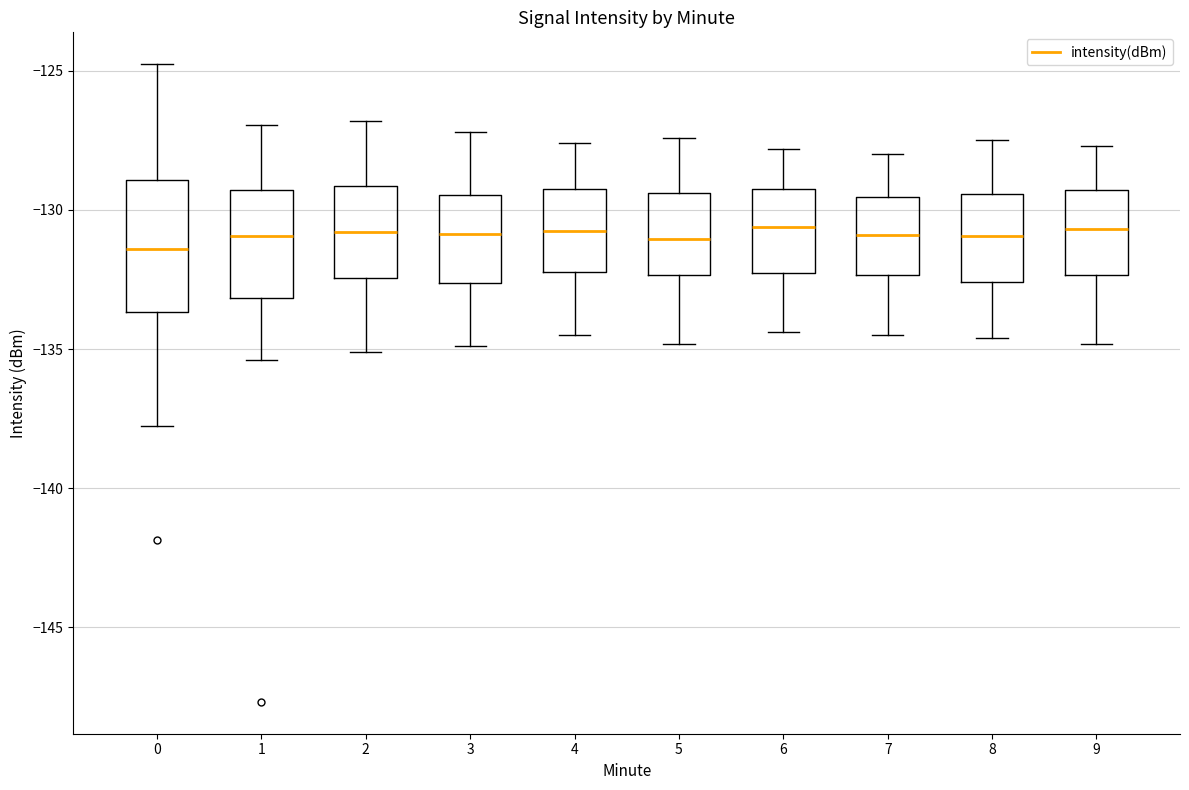

Which box is the tallest, from its lower edge to its upper edge?

0